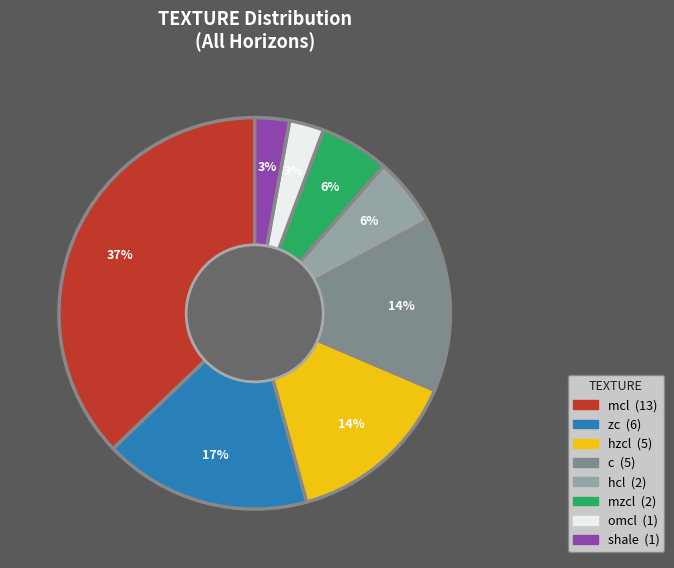

To the nearest percent, what is the difference between the largest and smallest slice percentages?

34%